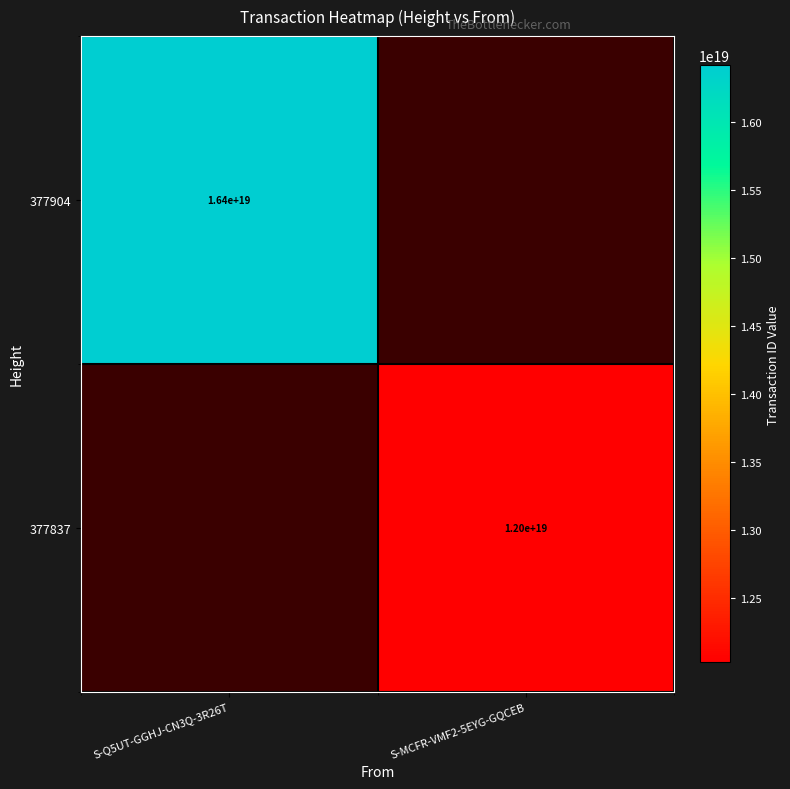

Is it true that 377904 equals 22366544086748917760 at S-Q5UT-GGHJ-CN3Q-3R26T?

False